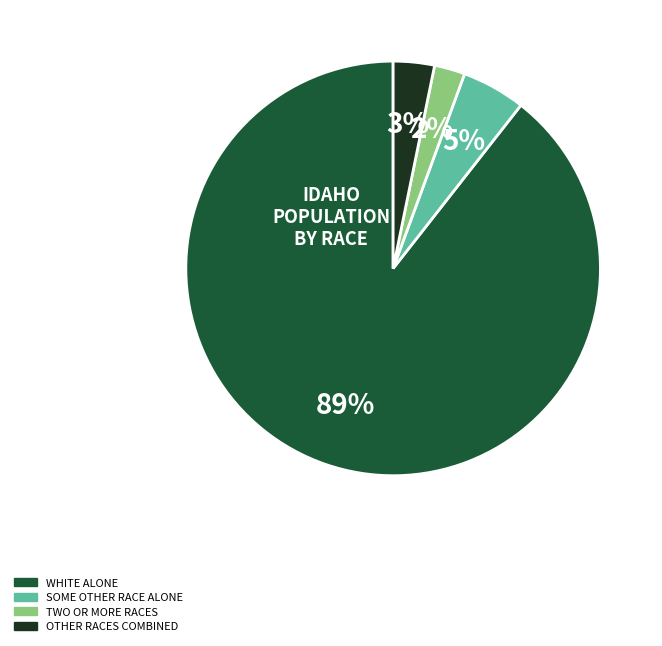

Does any single category account for the majority?

Yes